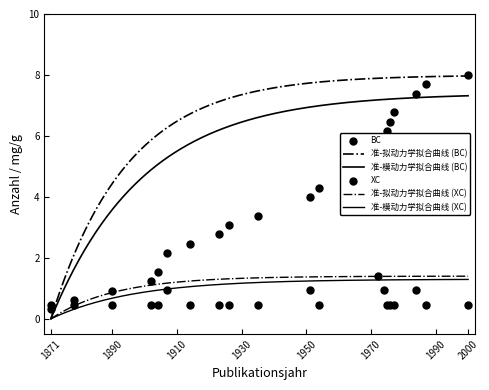

What is the total value across all series at 1951?

4.9